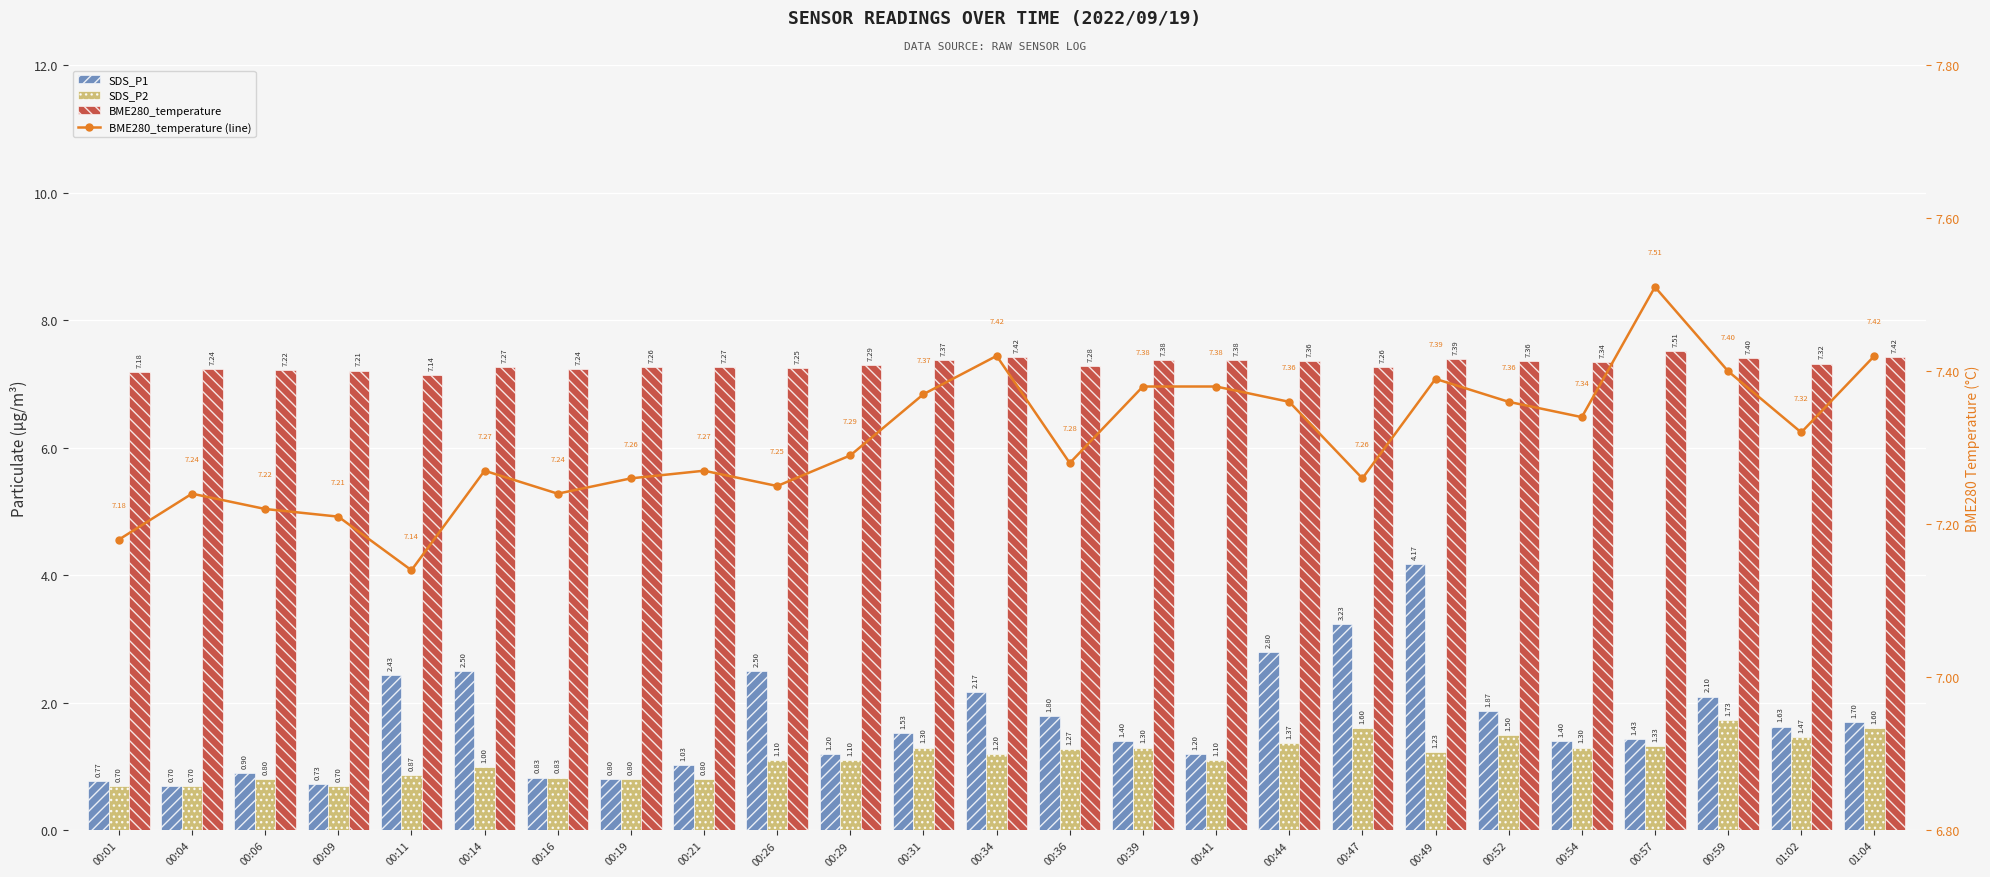

At which category is the sum across all series the highest?

00:49